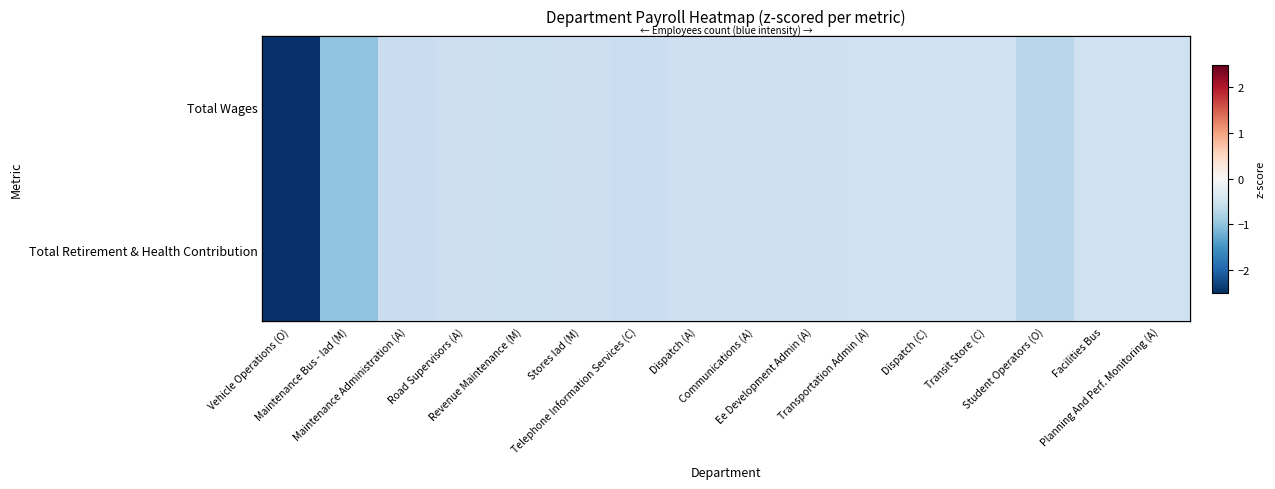

What value does the Total Wages series have at Dispatch (A)?

-0.3